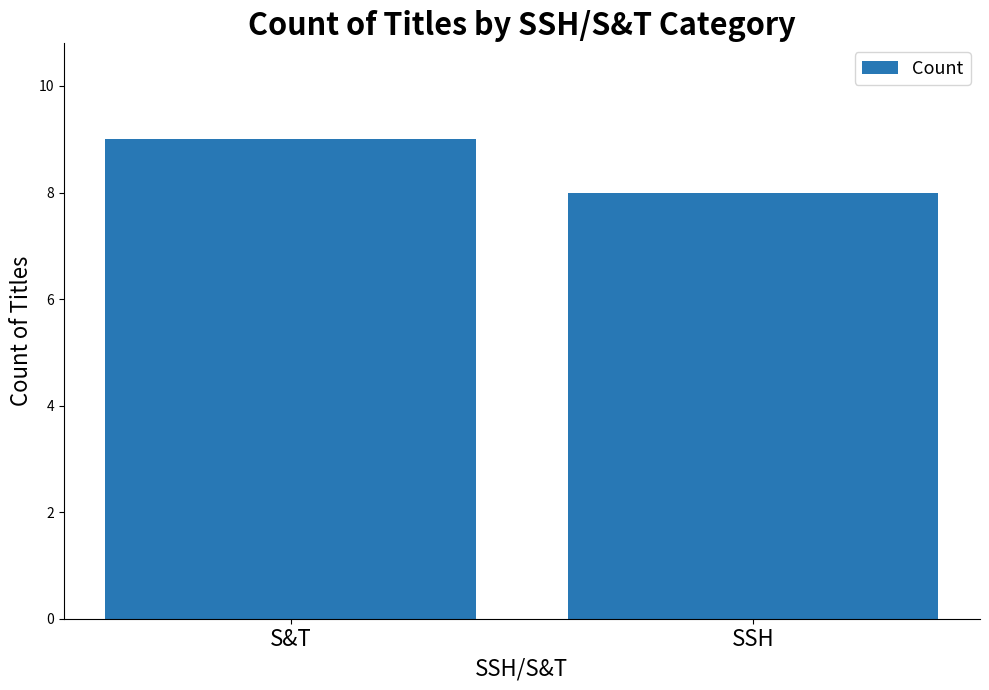

What is the change in value from S&T to SSH?

-1